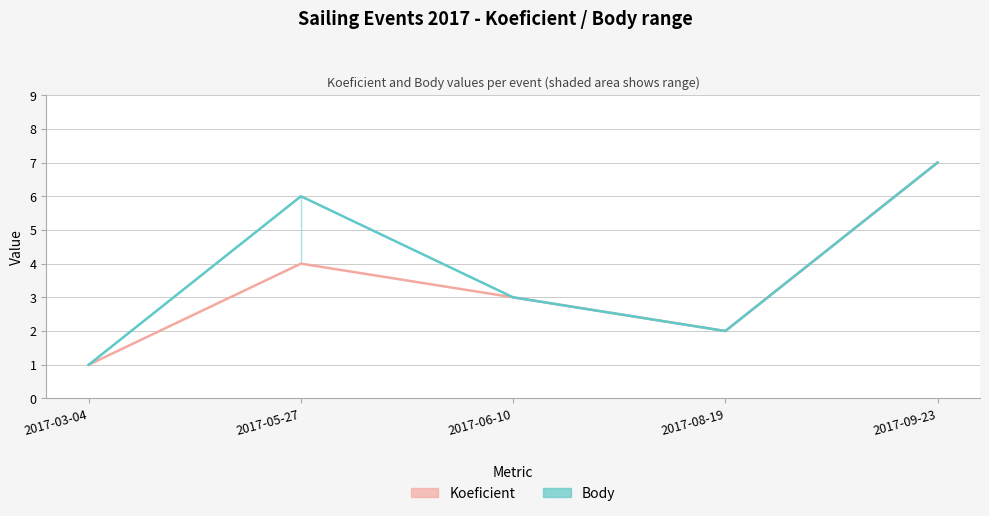

Where does the Koeficient series first go above 3?

2017-05-27